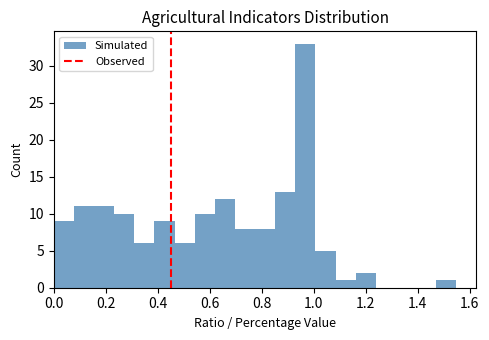

Read against the x-axis, roughly where is the centre of the tallest bar?

0.96